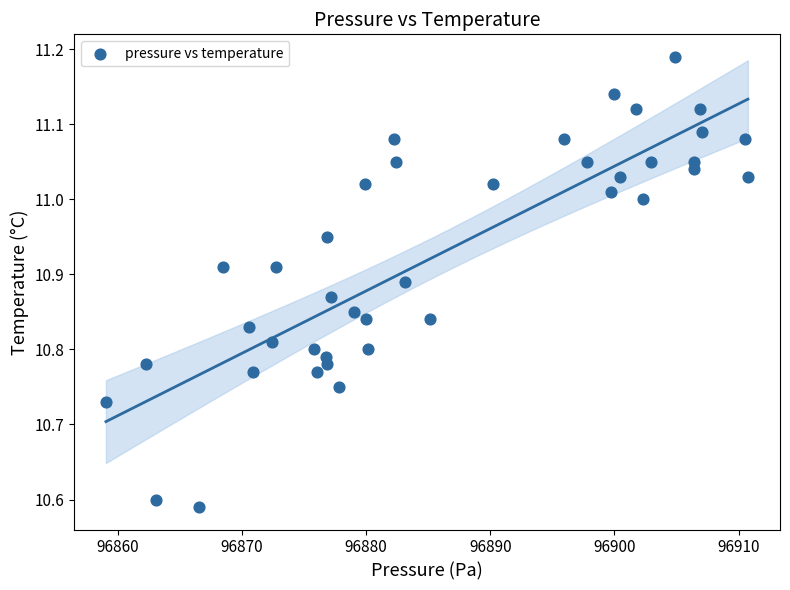

What is the range of X values (max minus min)?

51.7